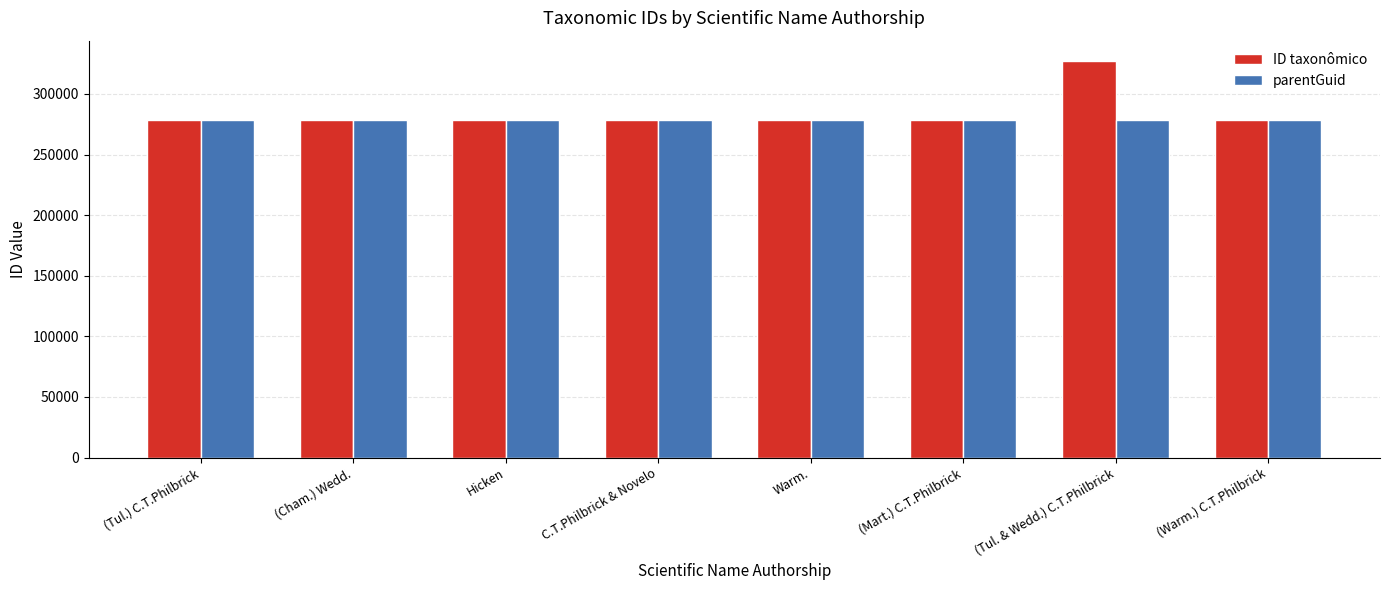

What is the maximum value for parentGuid?

278199